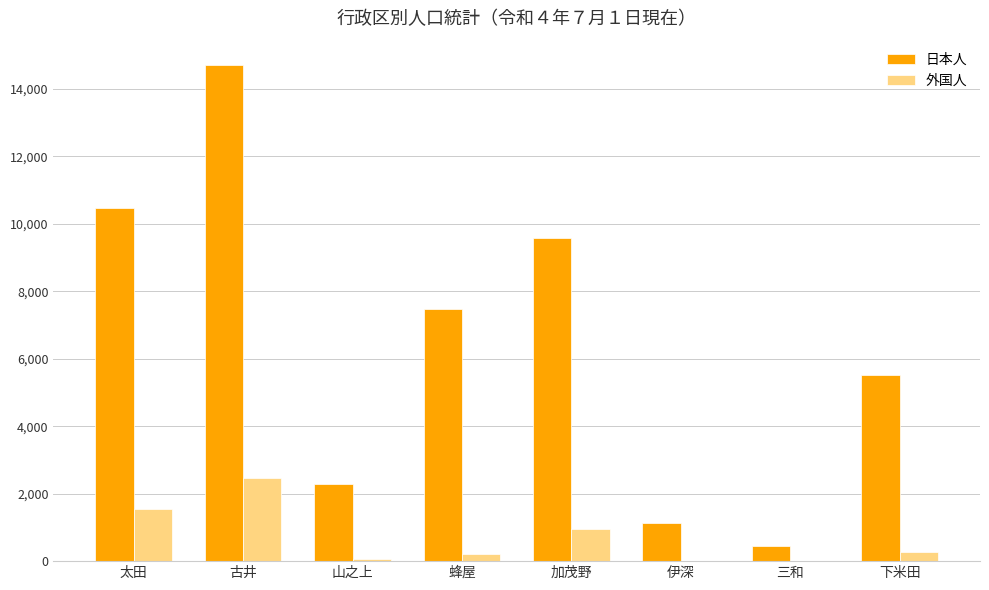

Which series changed the most between 蜂屋 and 伊深?

日本人